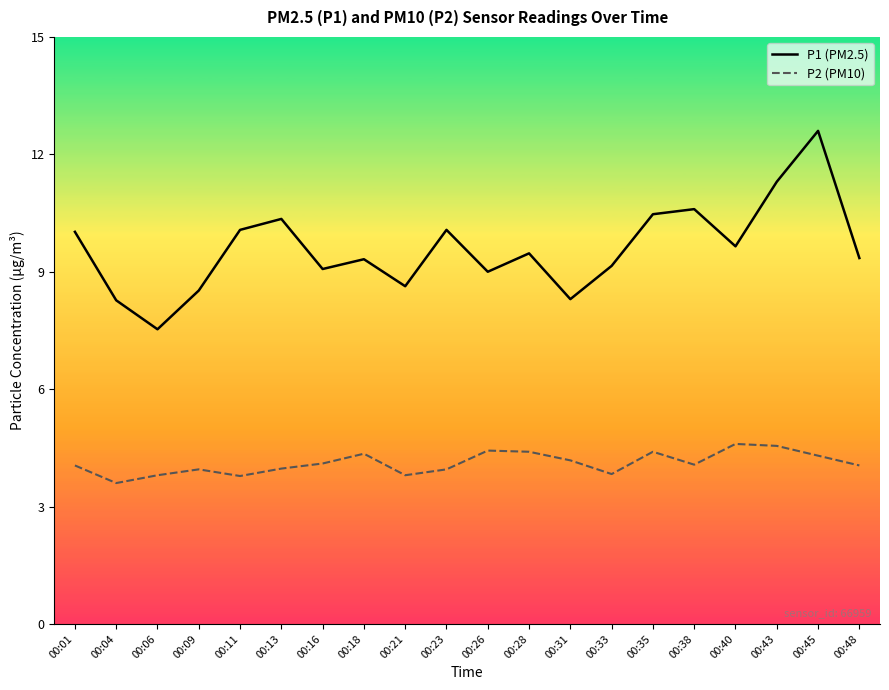

How many lines are shown in the chart?

2